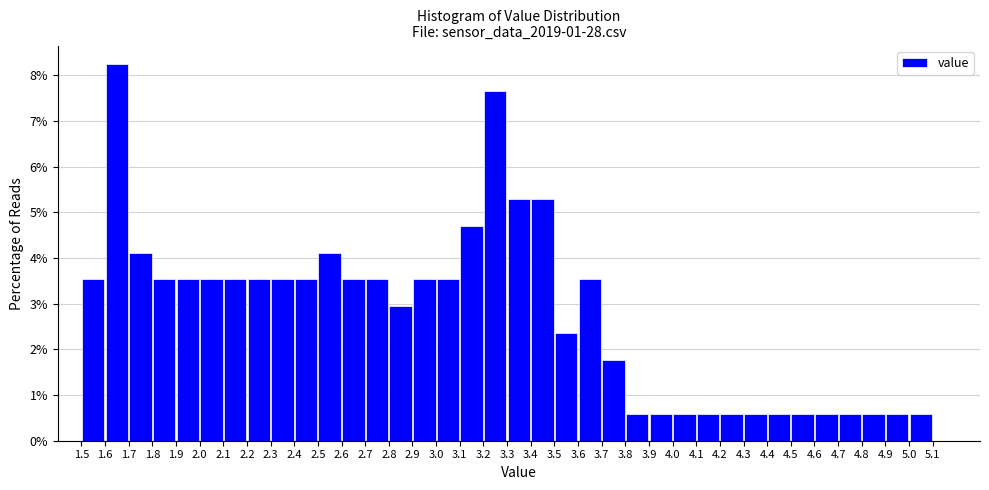

What is the height of the bar covering 3.9 to 4.0 on the x-axis? The values are not printed on the chart, so give them approximately, as read against the axis.

0.6